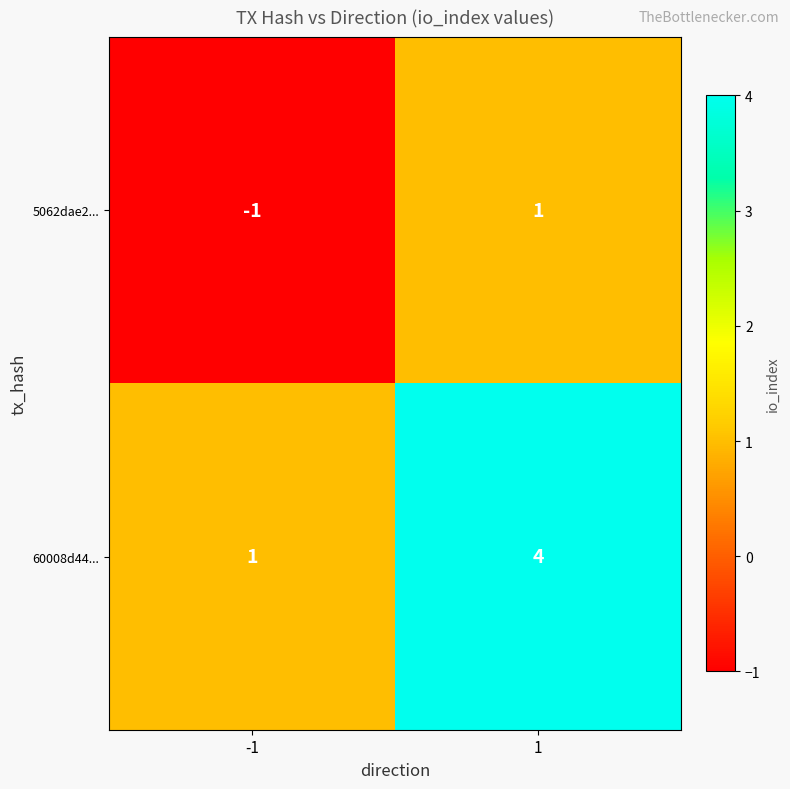

List the series in order of their peak value, lowest first.

5062dae2..., 60008d44...